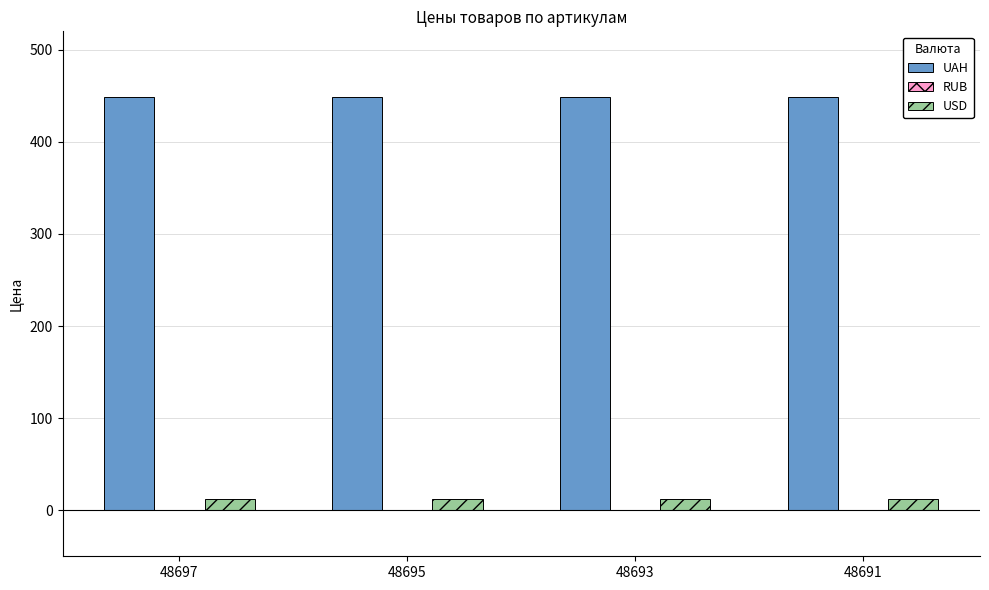

Are the bars horizontal?

No